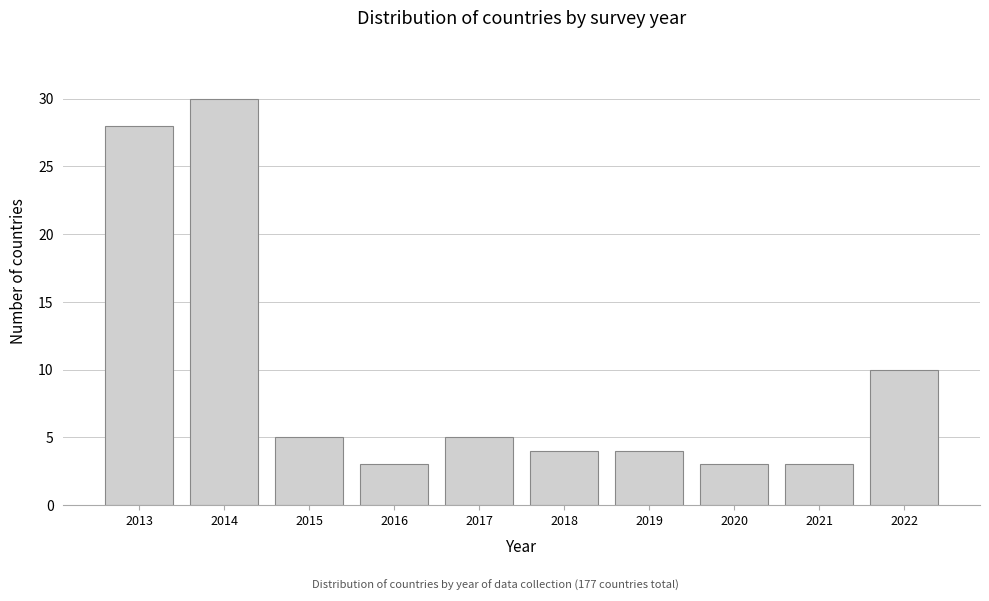

Reading right to left, extract all data points from this chart.

2022=10	2021=3	2020=3	2019=4	2018=4	2017=5	2016=3	2015=5	2014=30	2013=28